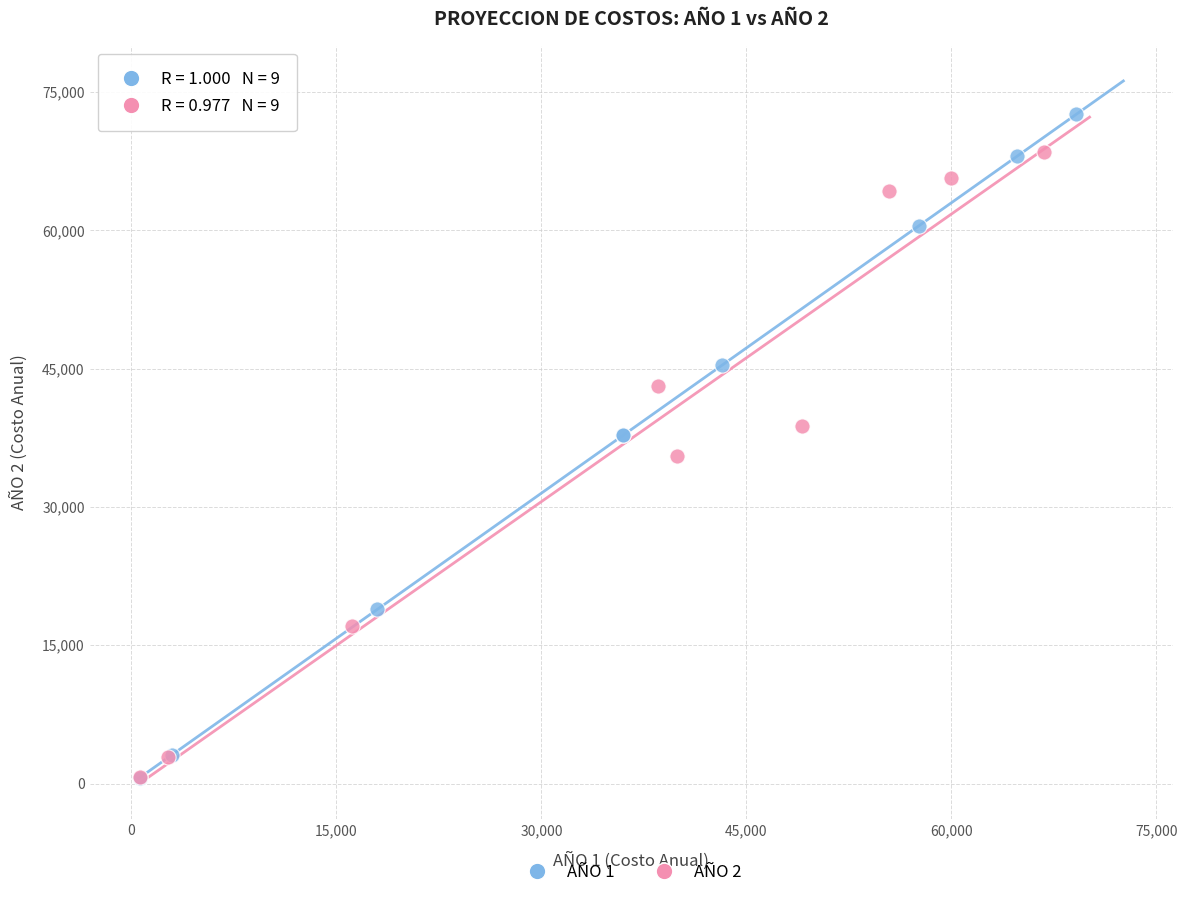

Which series reaches the maximum Y coordinate?

AÑO 1